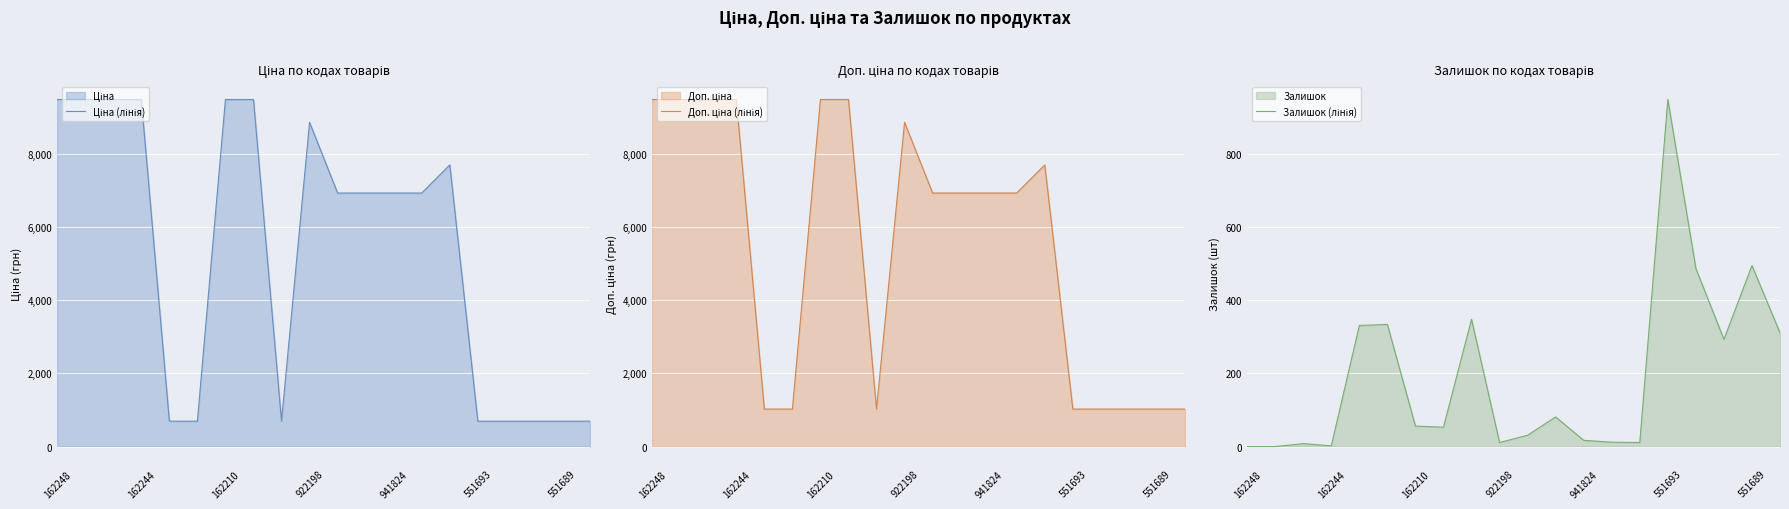

Which series changed the most between 941824 and 14?

Ціна (лінія)